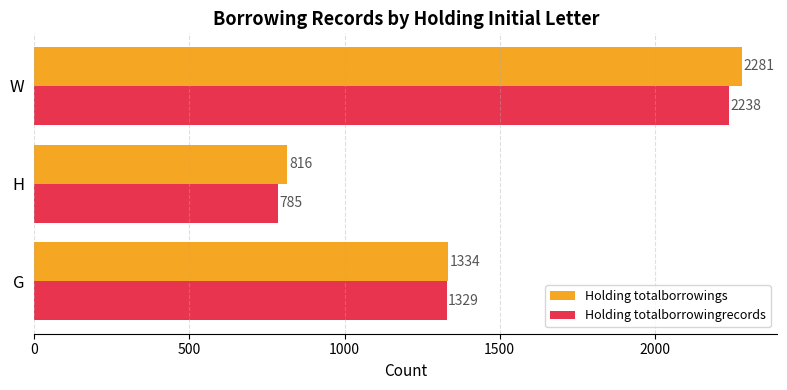

At how many categories does at least one series exceed 1165?

2